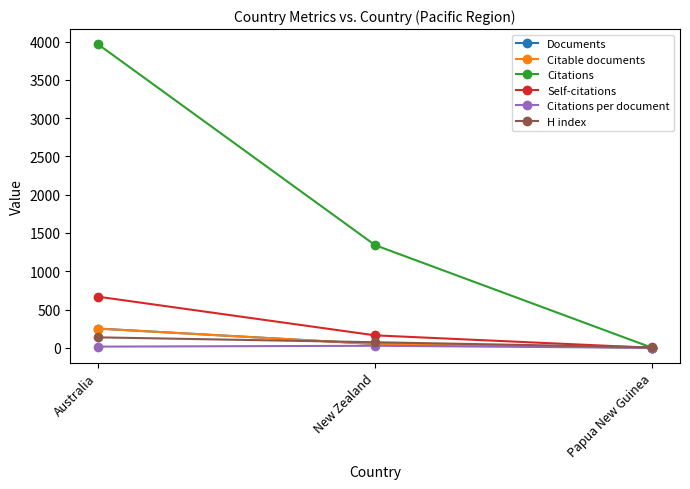

Is it true that Citations equals 1654.2 at Papua New Guinea?

False